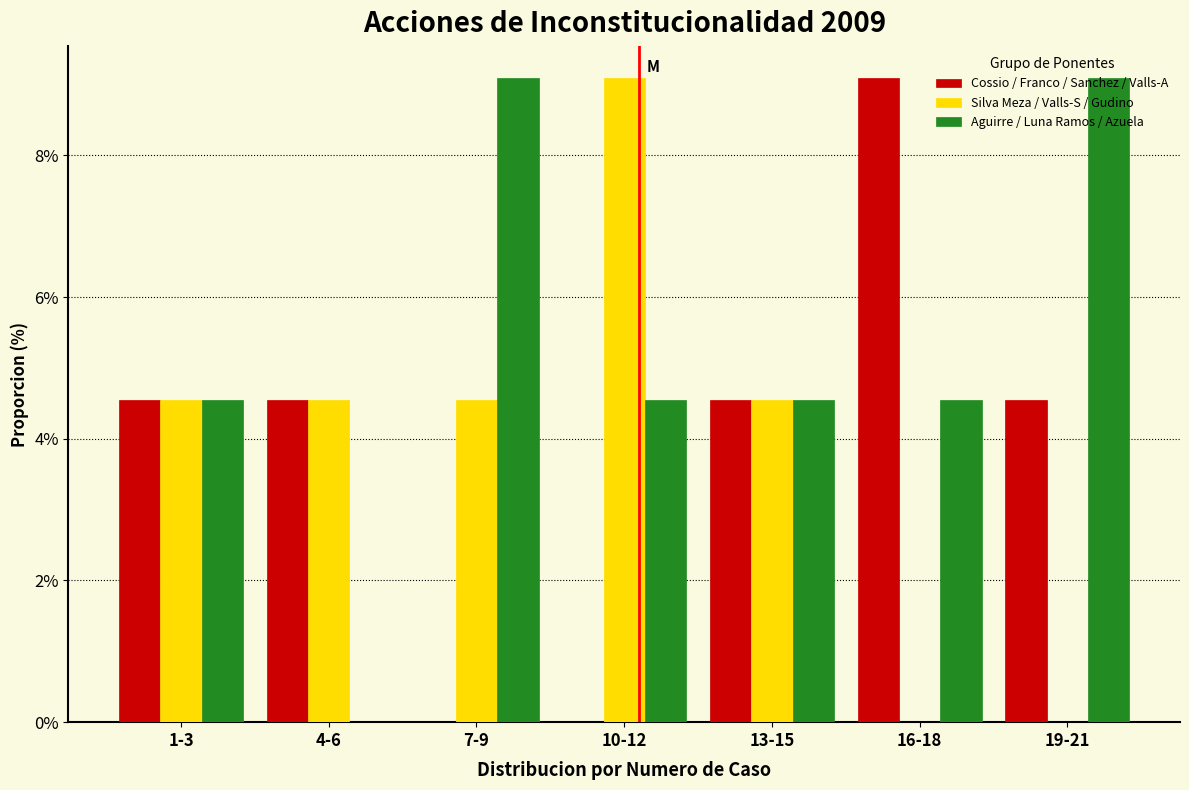

What is the sum of the Silva Meza / Valls-S / Gudino values at 4-6 and 13-15?

9.1